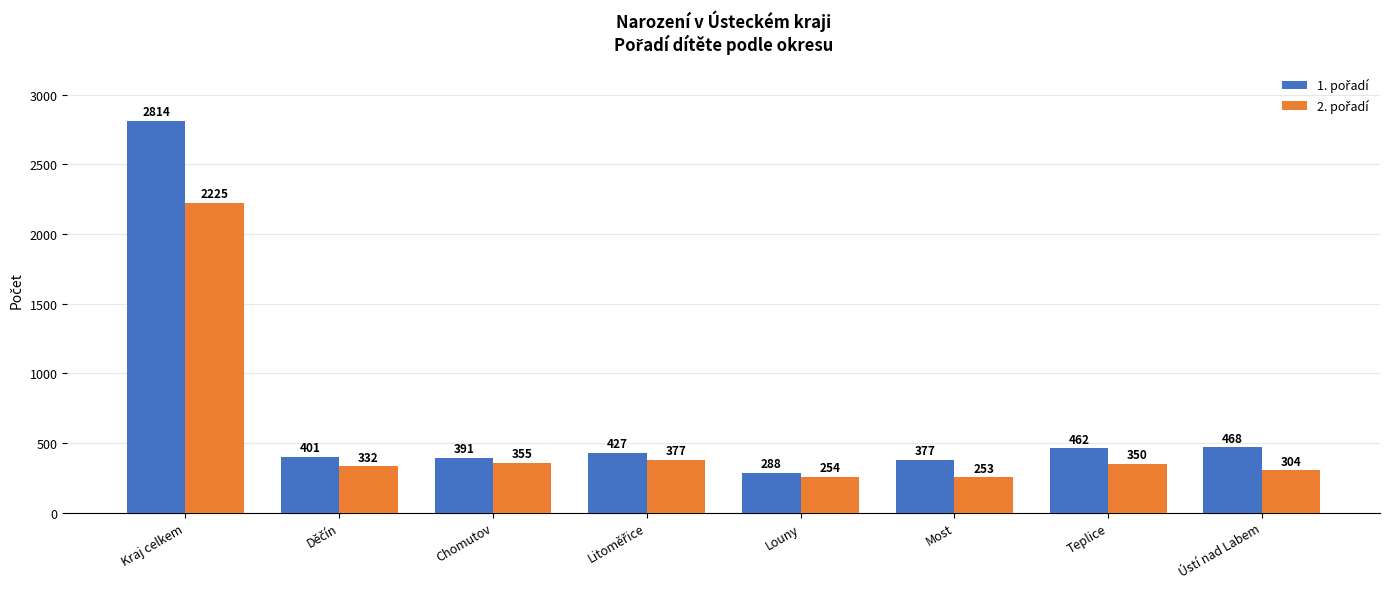

What is the spread (max minus min) of values at Most?

124